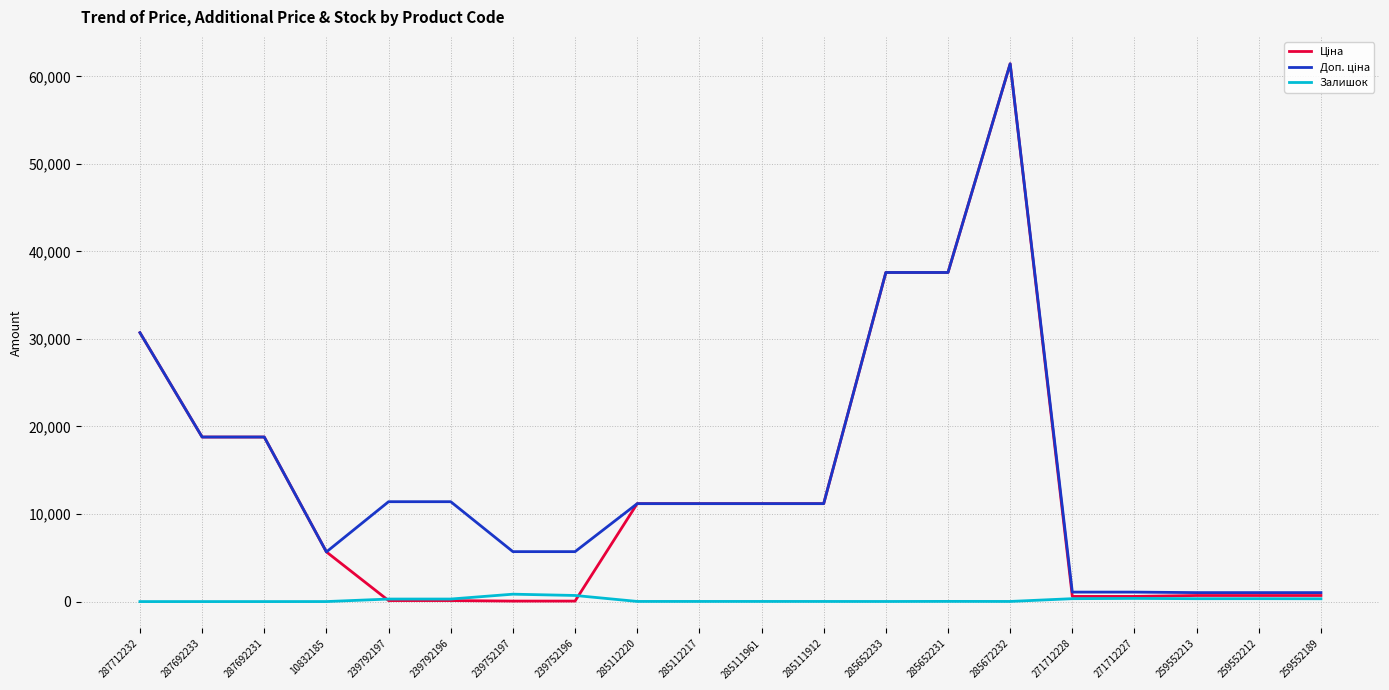

At which category is the sum across all series the highest?

285672232